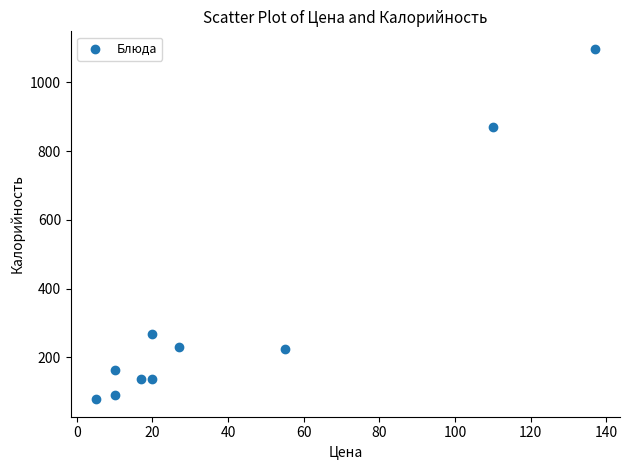

What Y value in the scatter plot is closest to 587?

868.7